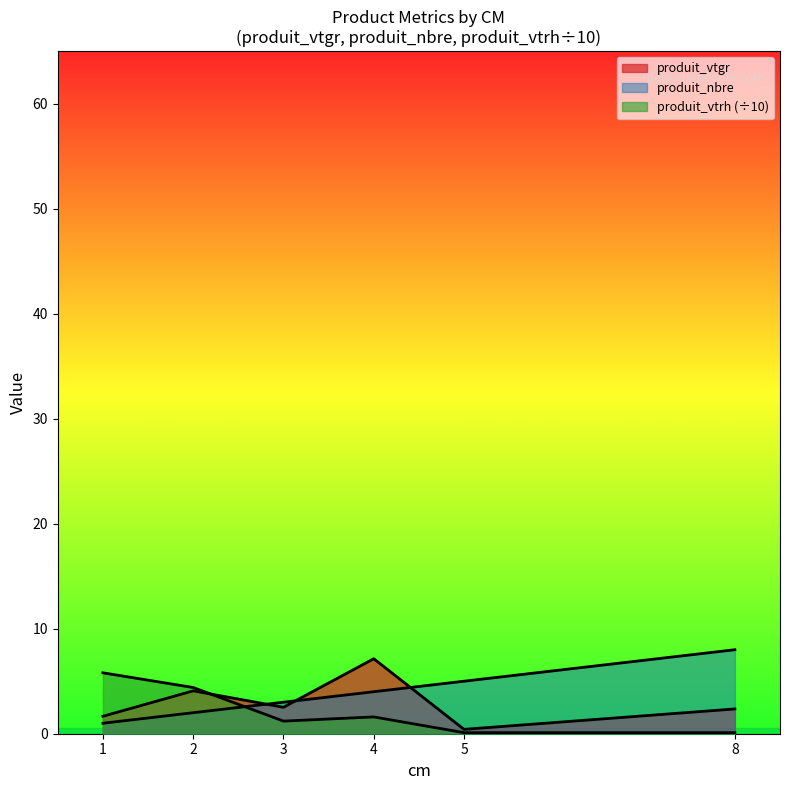

Which series changed the most between 2 and 4?

produit_vtgr